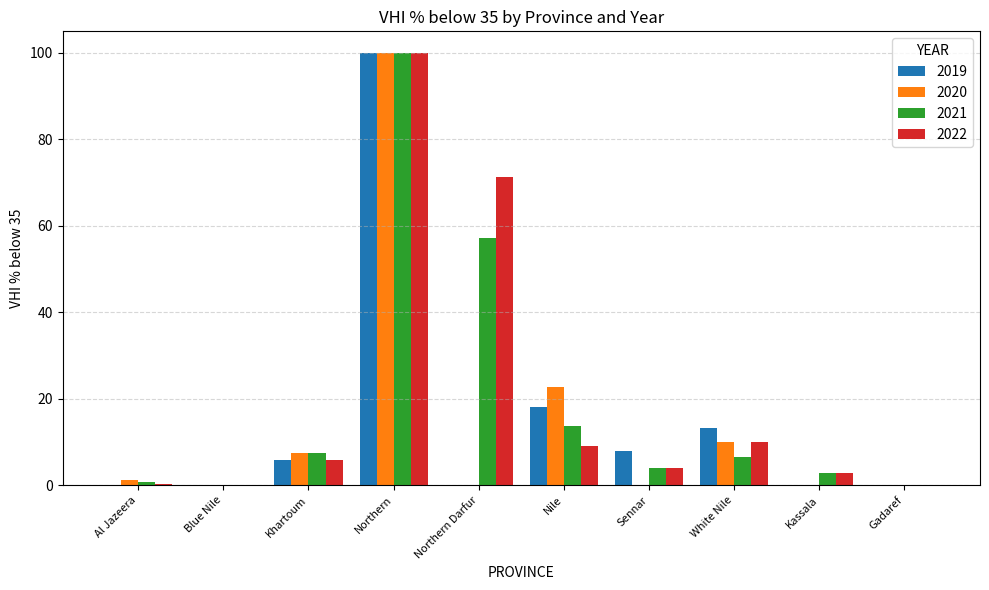

What is the total value across all series at Khartoum?

26.9